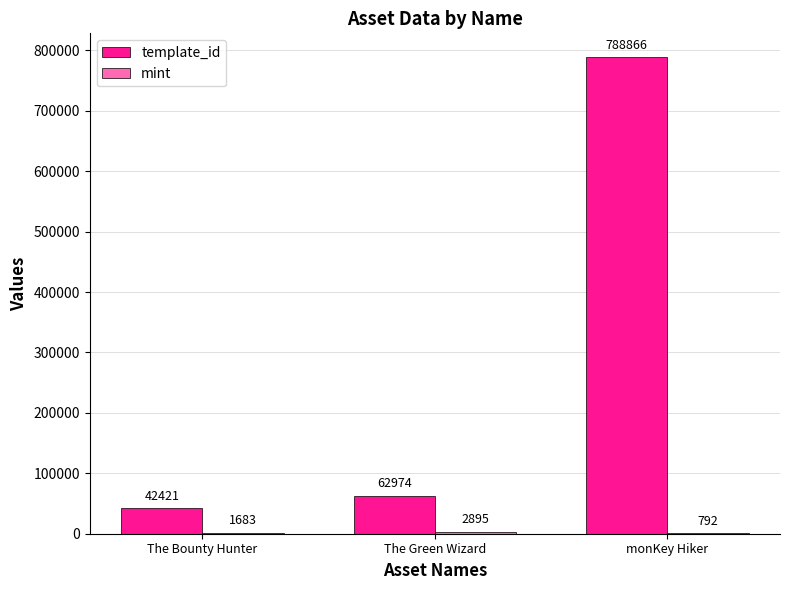

At which label does template_id reach its peak?

monKey Hiker